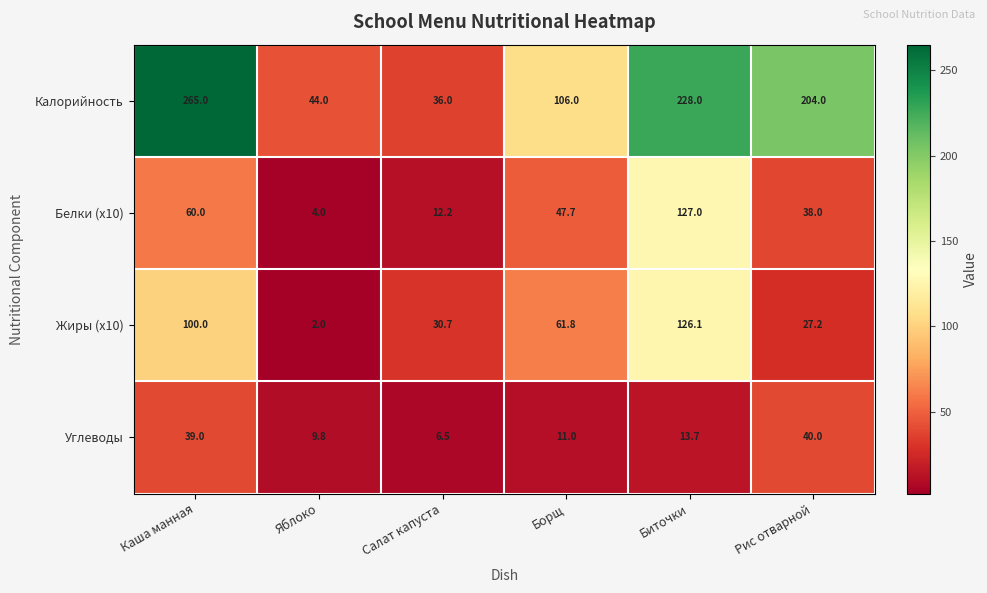

True or false: Белки (x10) has a value of 20.4 at Салат капуста.

False